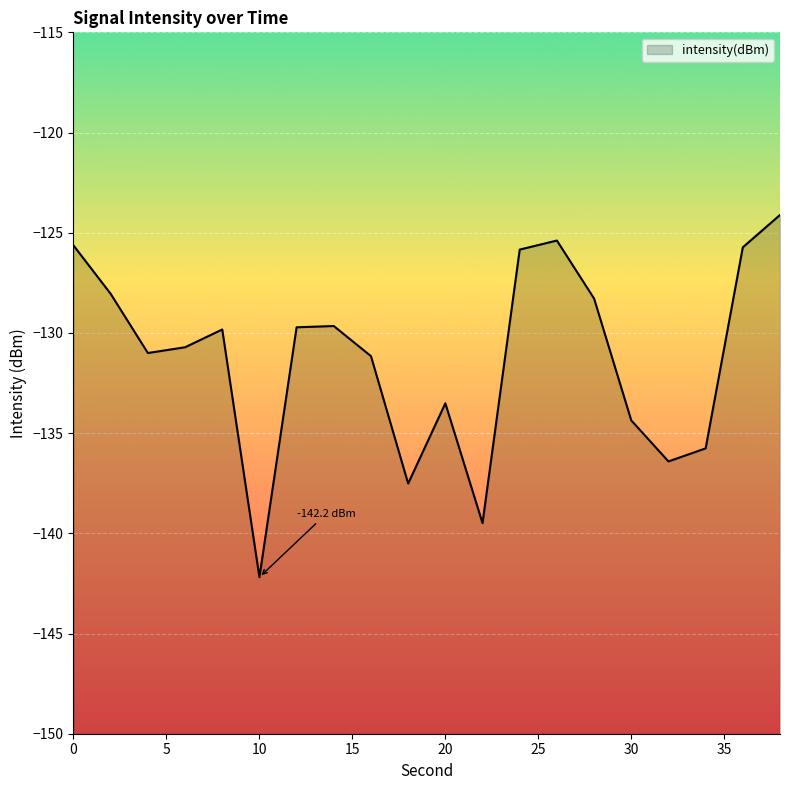

What is the greatest value displayed?

-124.1